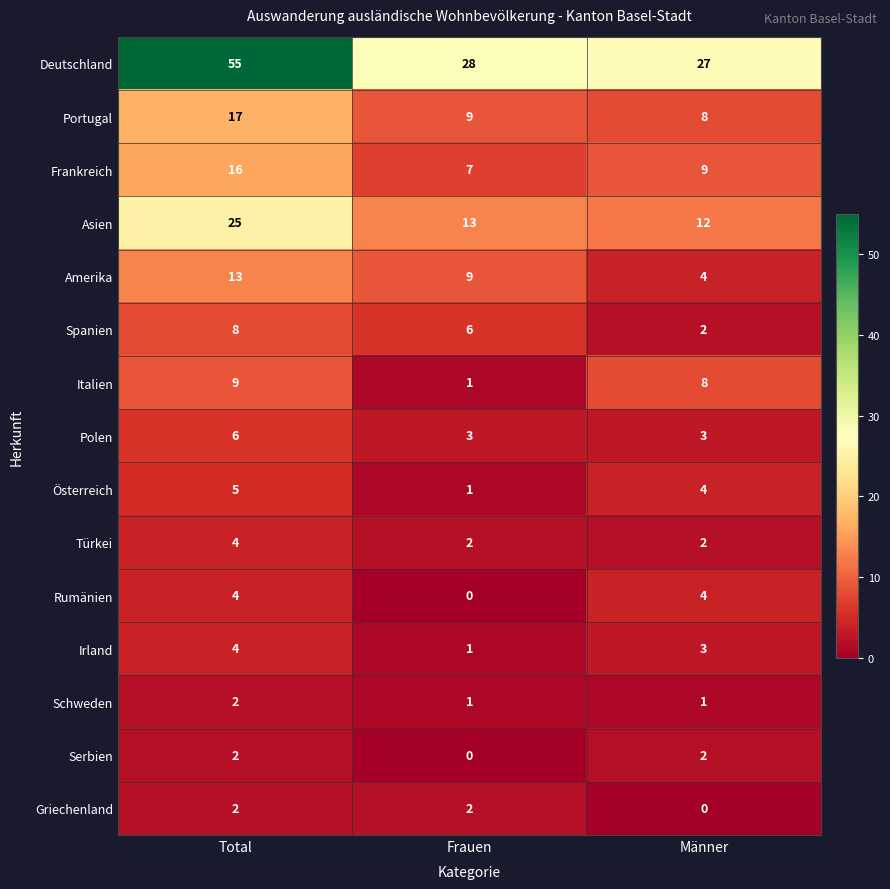

How many distinct data groups are displayed?

15